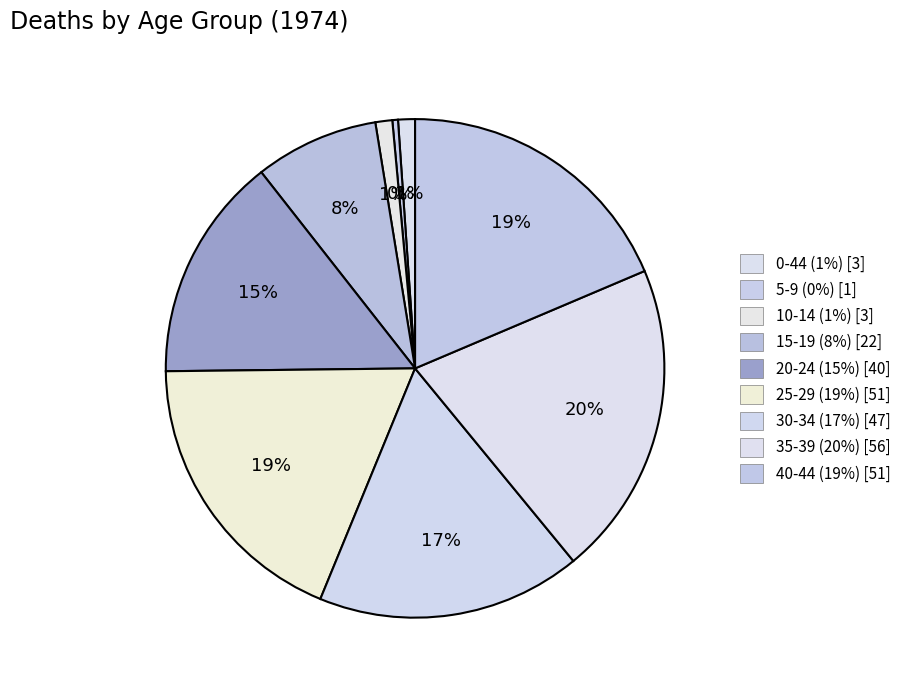

How many slices are in this pie chart?

9